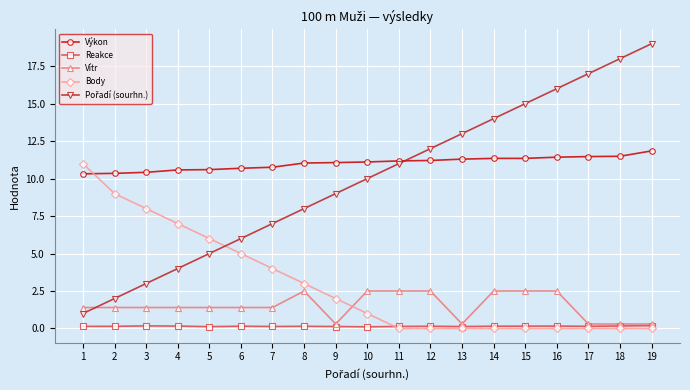

Does the chart have visible grid lines?

Yes